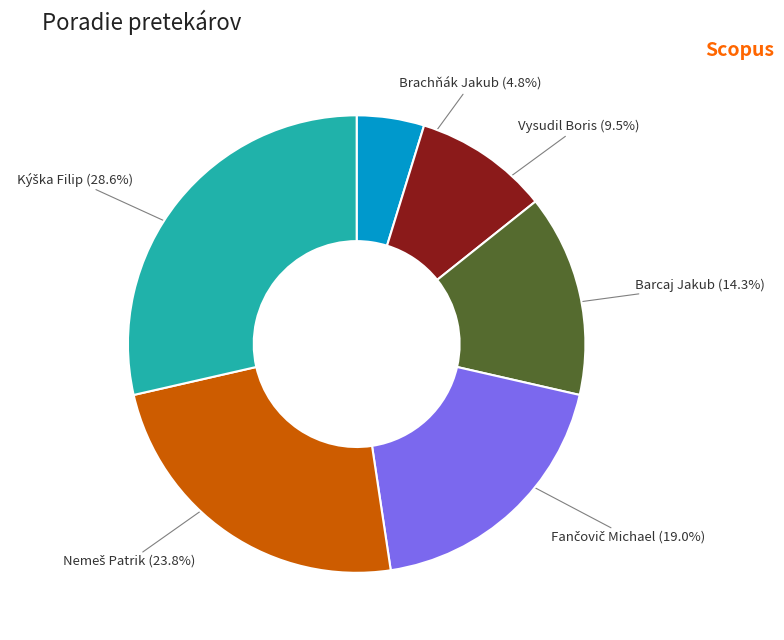

Is there a majority slice in this chart?

No